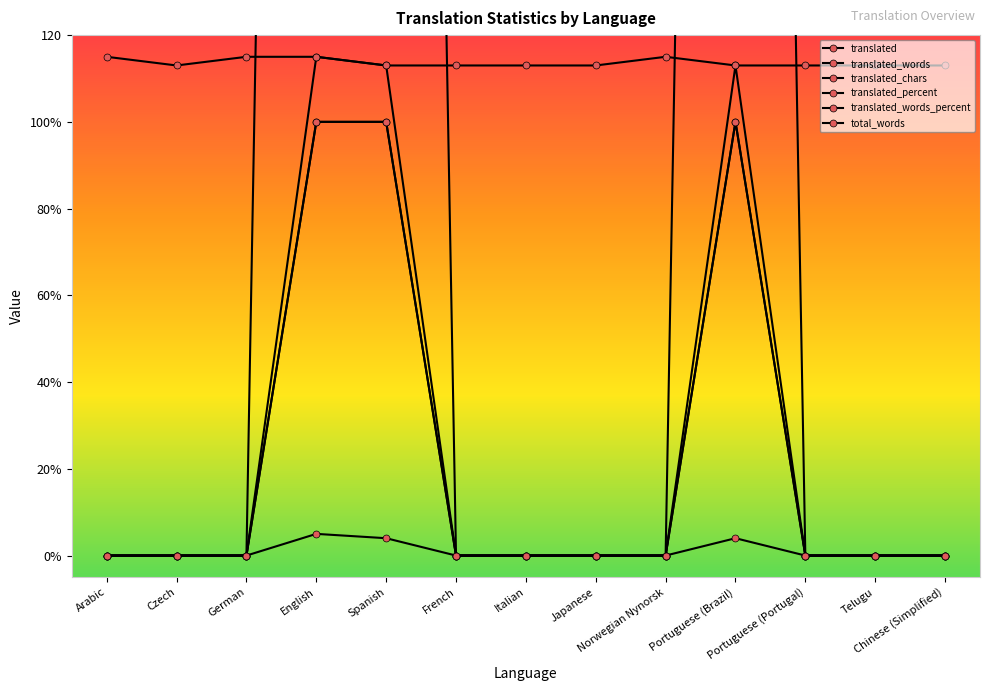

What position from the left is Portuguese (Portugal)?

11